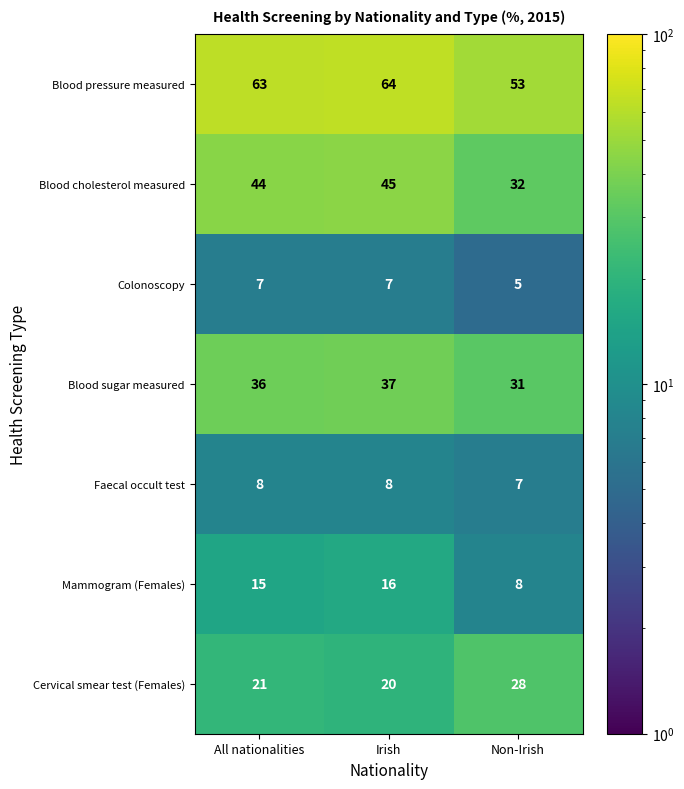

What is the difference between the highest and lowest values at Non-Irish?

48